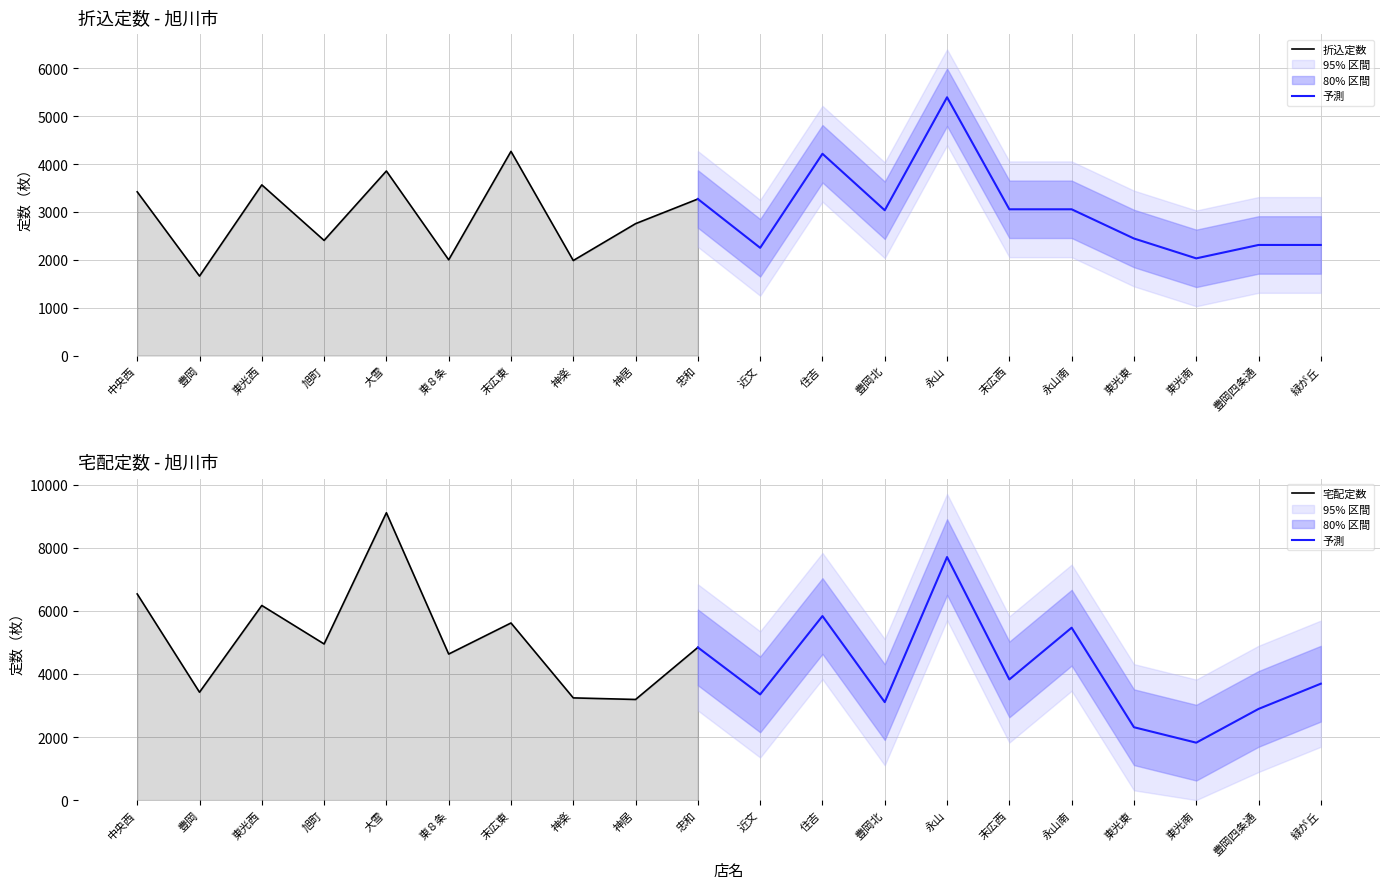

What position from the right is 大雪?

16